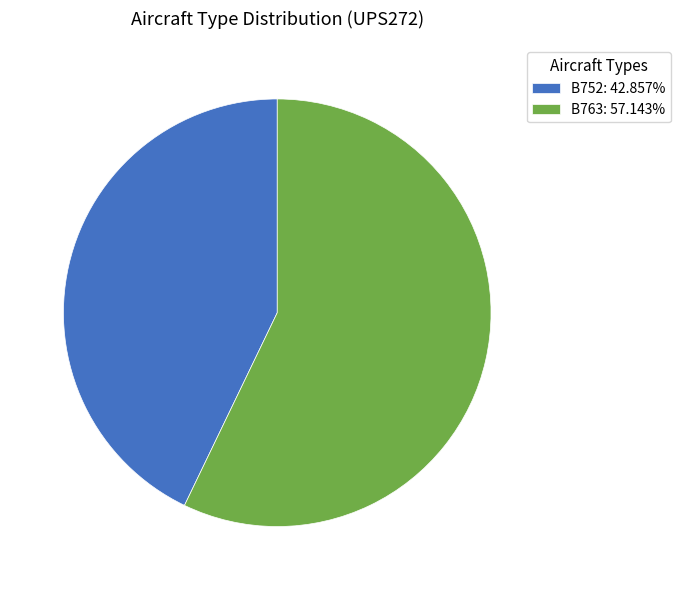

Is B763: 57.143% the majority of the pie?

Yes